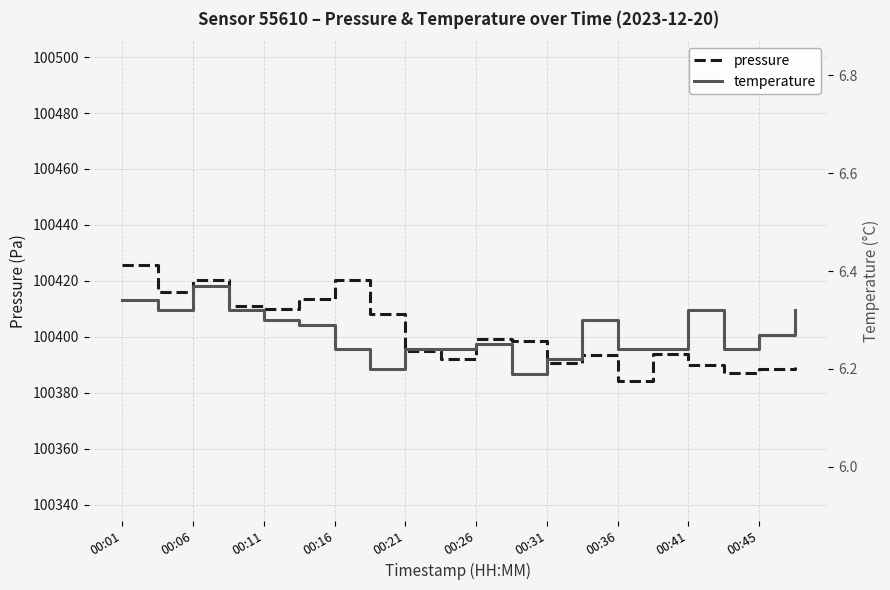

At which category is the sum across all series the highest?

00:01